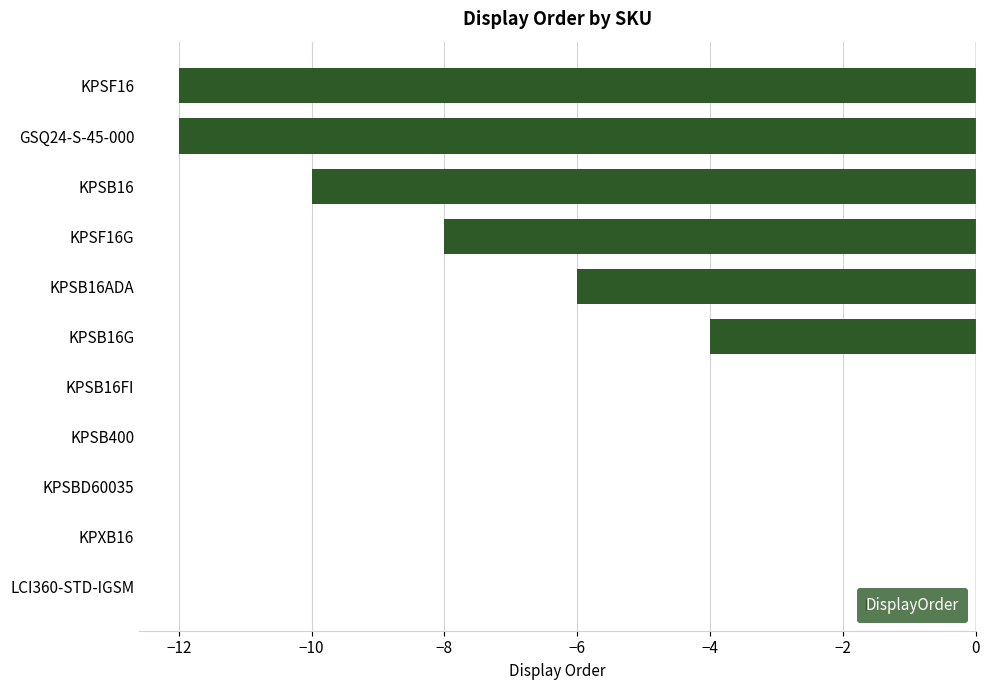

What is the change in value from GSQ24-S-45-000 to KPSBD60035?

+12